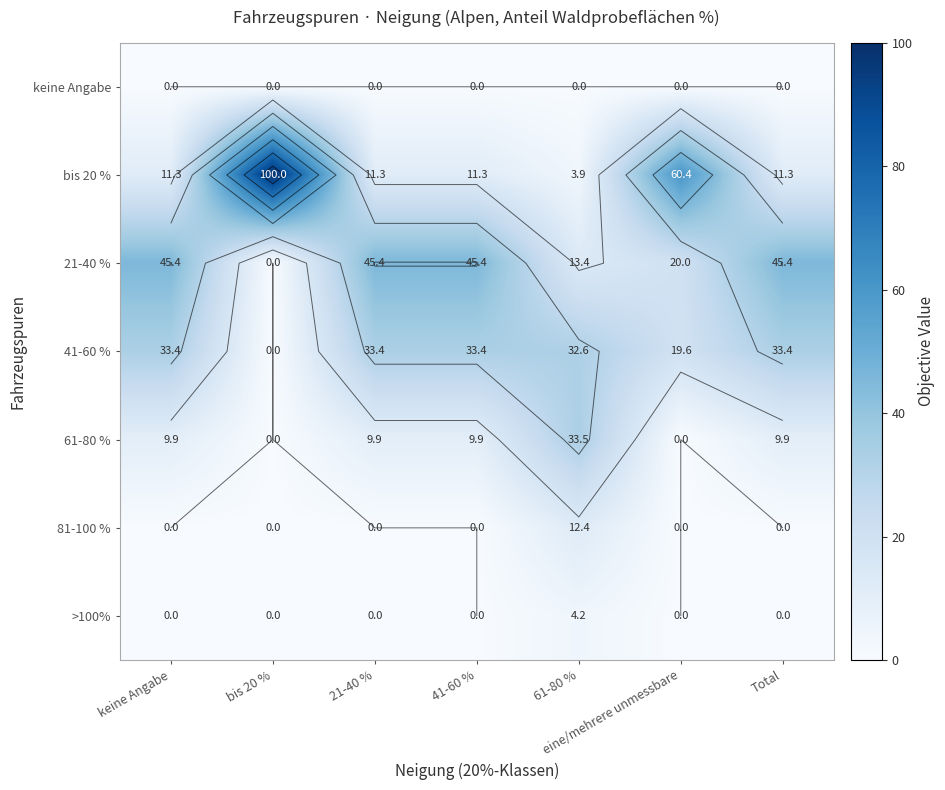

How many data points does each series have?

7